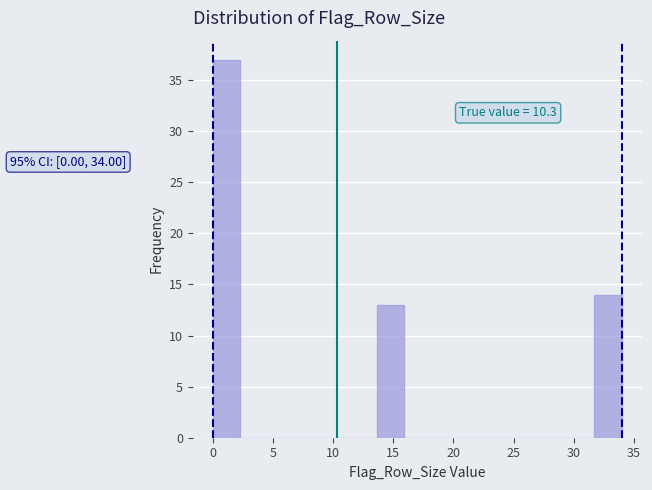

Which range on the x-axis has the tallest bar?

0.0 to 2.5